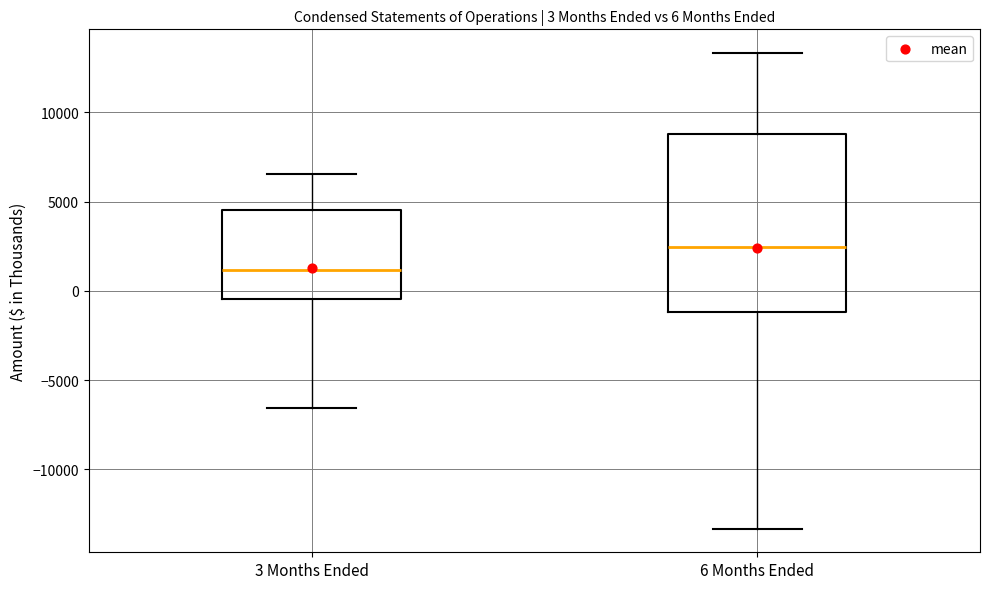

Which box is the tallest, from its lower edge to its upper edge?

6 Months Ended